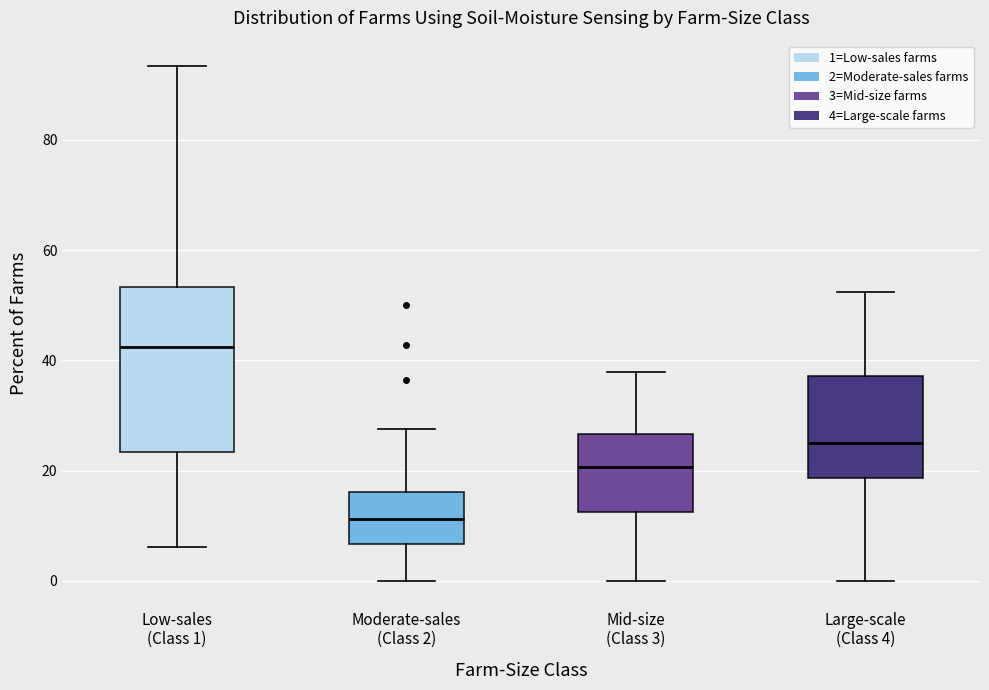

Where is the upper edge of the box for Mid-size (Class 3) on the y-axis? The values are not printed on the chart, so give them approximately, as read against the axis.

26